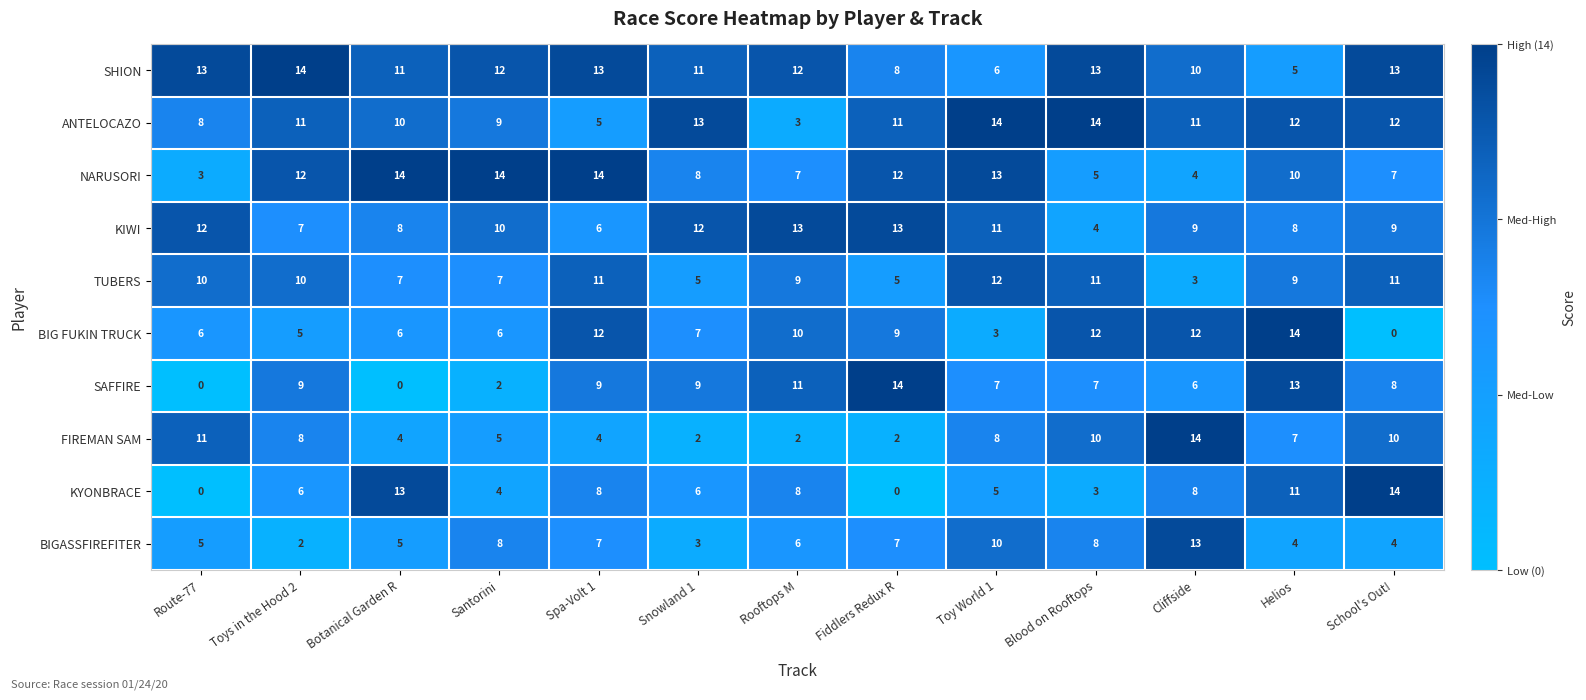

What is the total value across all series at Blood on Rooftops?

87